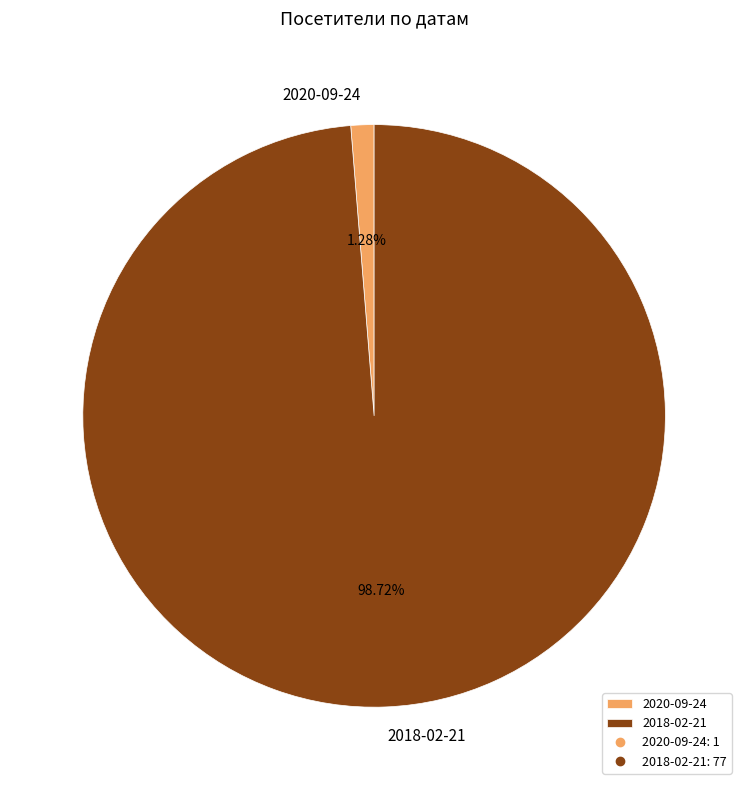

What is the largest slice in the pie chart?

2018-02-21